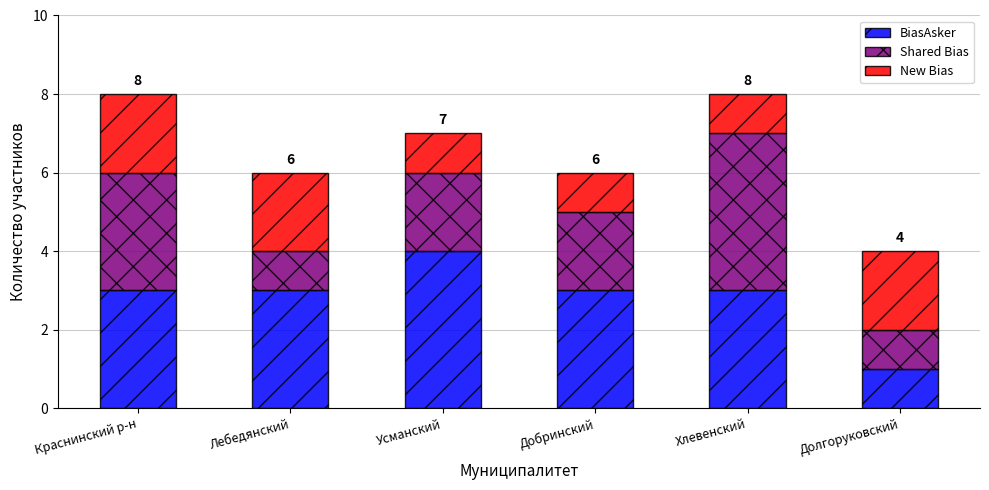

What are all the series names shown in the legend?

BiasAsker, Shared Bias, New Bias